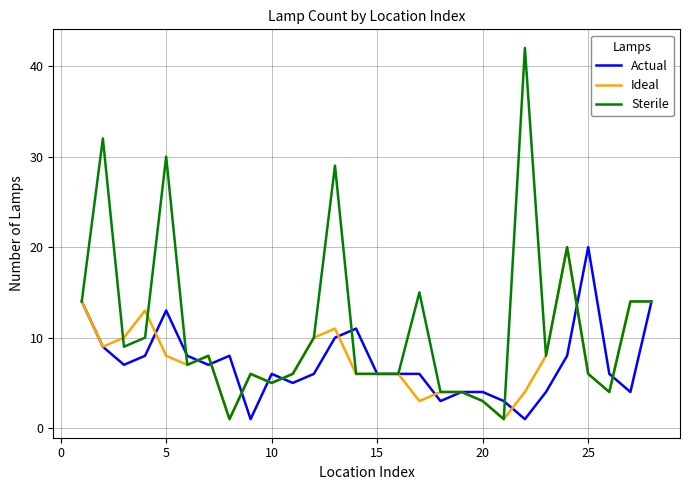

Which series has the largest total across all categories?

Sterile